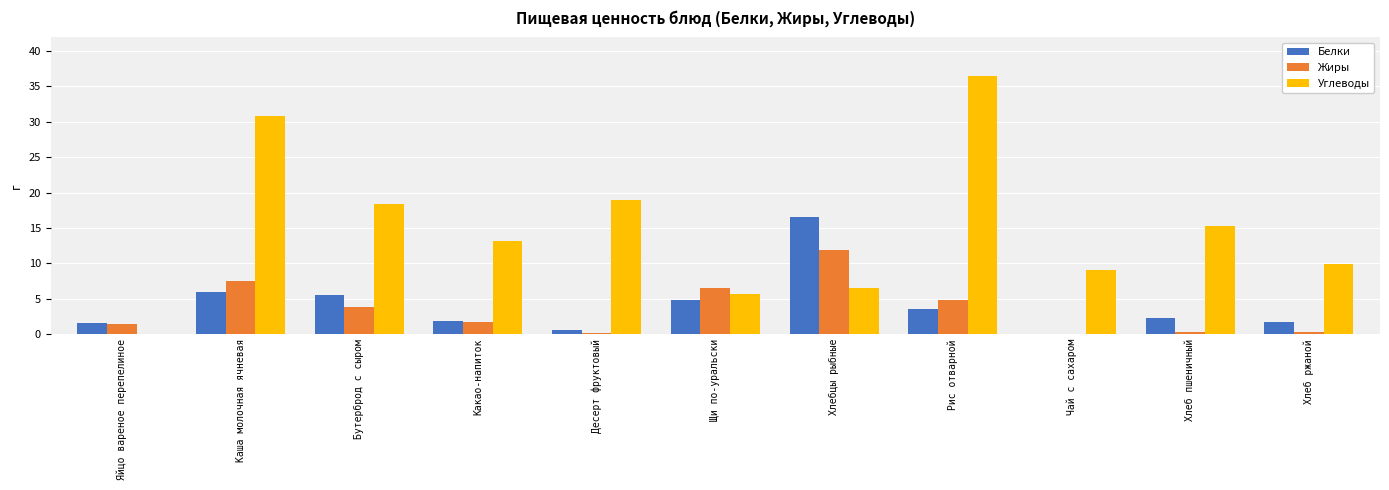

The Белки series shows 5.5 at Бутерброд с сыром. True or false?

True